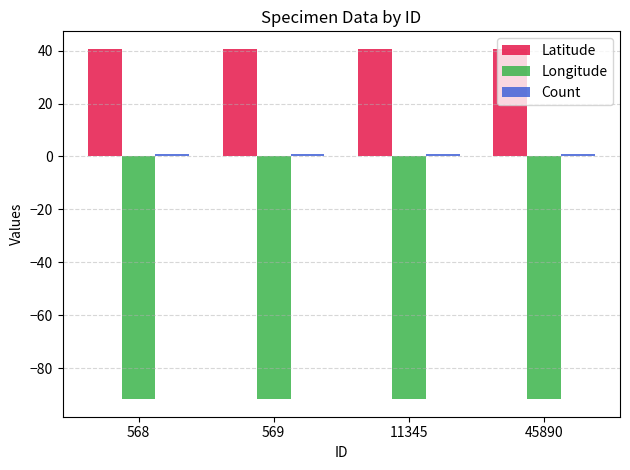

What is the spread (max minus min) of values at 569?

132.4